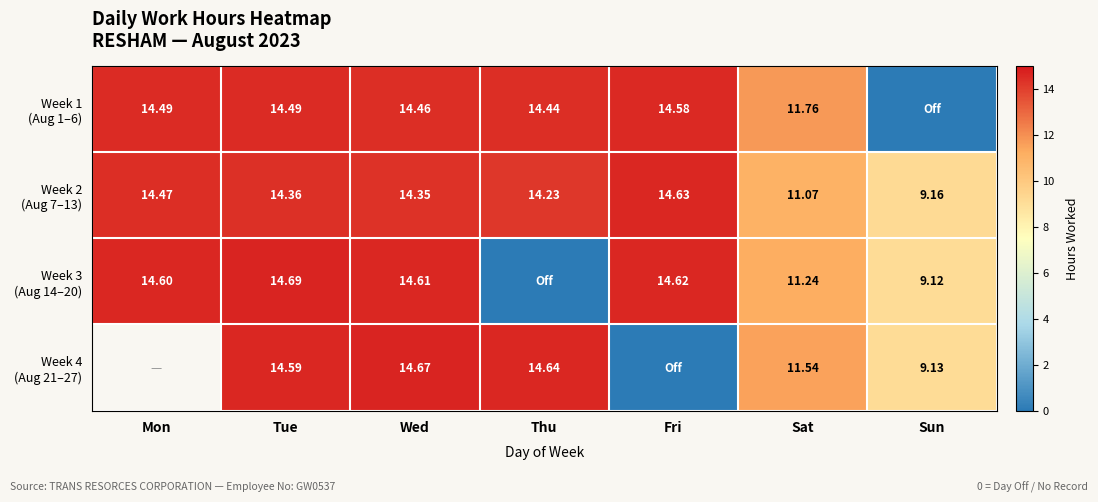

What is the difference between the highest and lowest values at Mon?

0.1